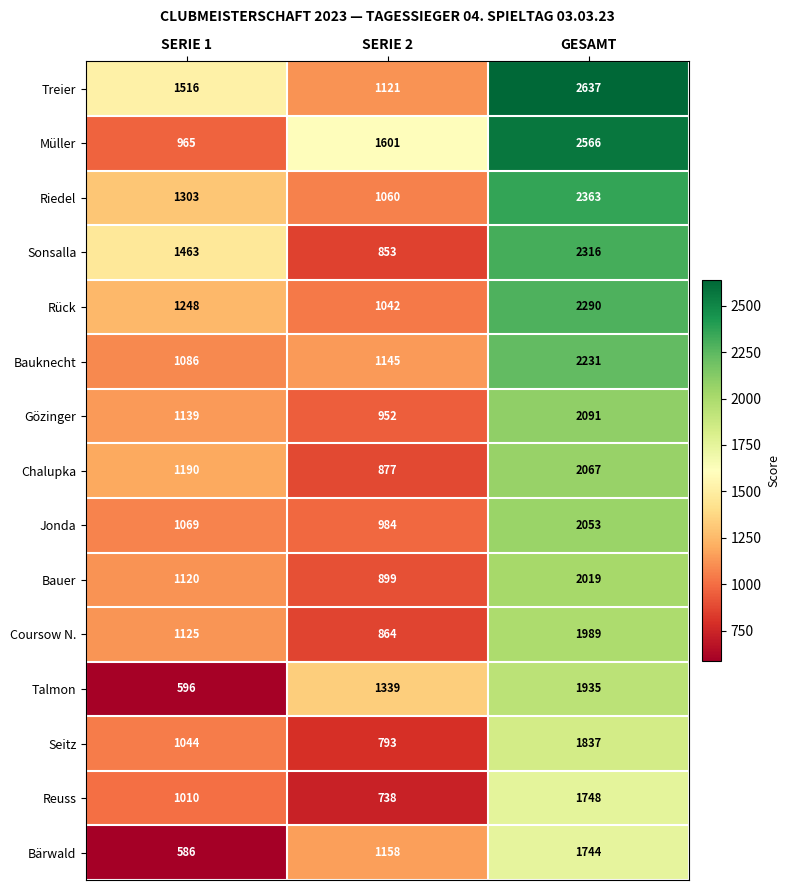

Between SERIE 2 and GESAMT, which series saw the biggest shift?

Treier